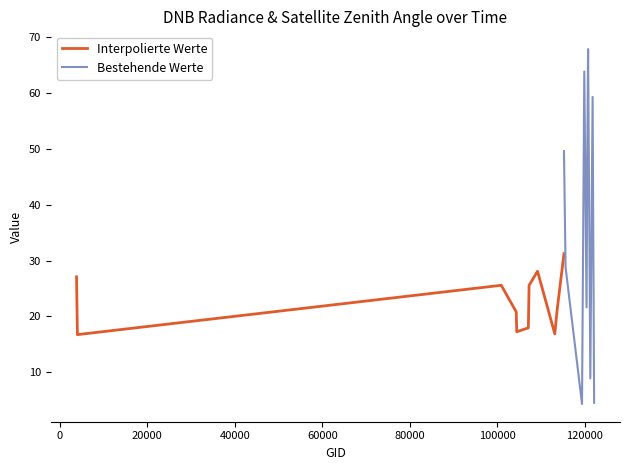

How many values in the satz series are below 49?

10